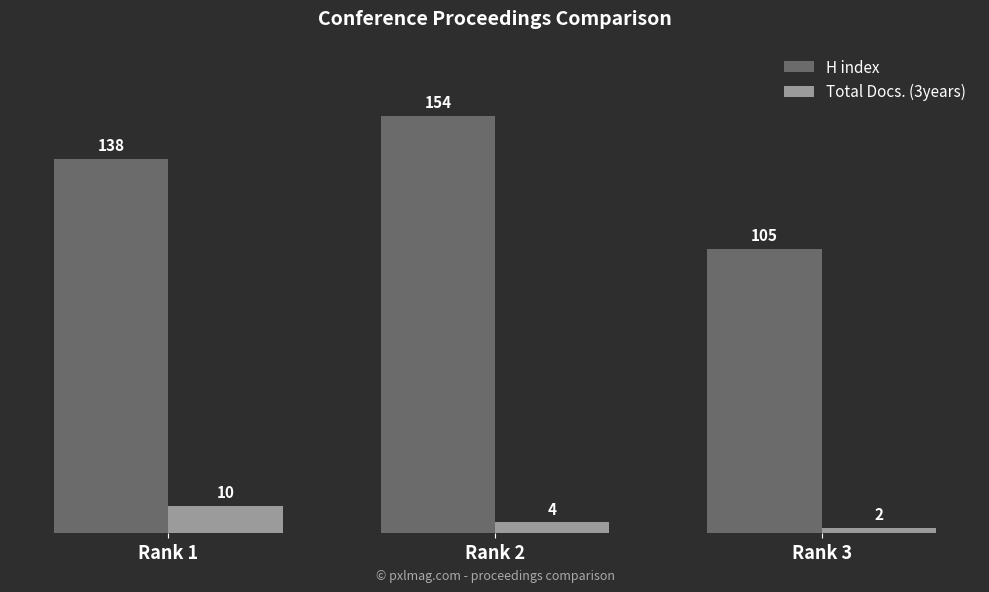

Rank the series by their average value, from highest to lowest.

H index, Total Docs. (3years)